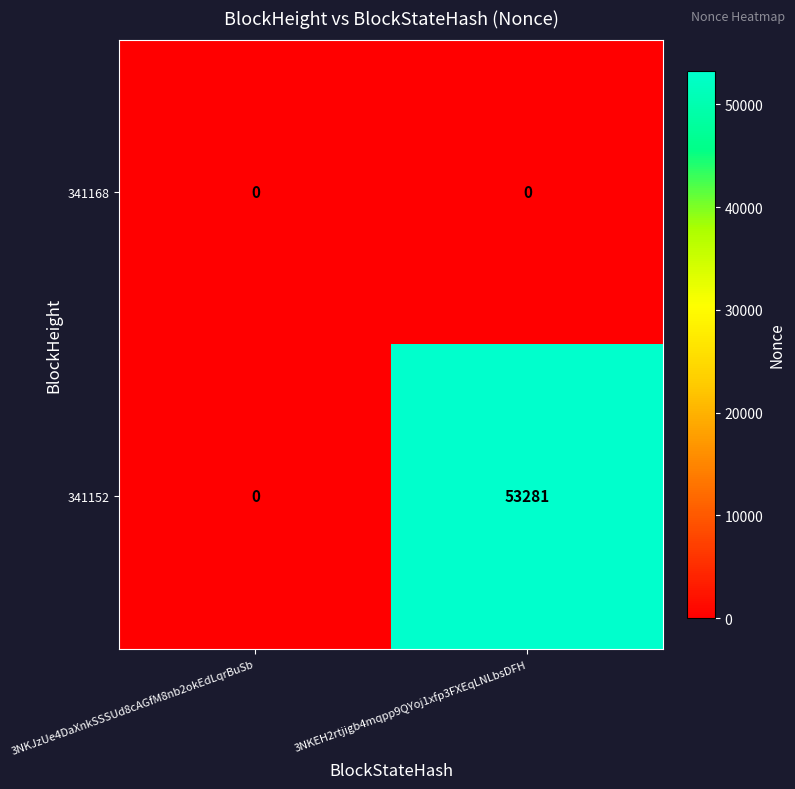

Rank the series at 3NKEH2rtjigb4mqpp9QYoj1xfp3FXEqLNLbsDFH from highest to lowest value.

341152, 341168